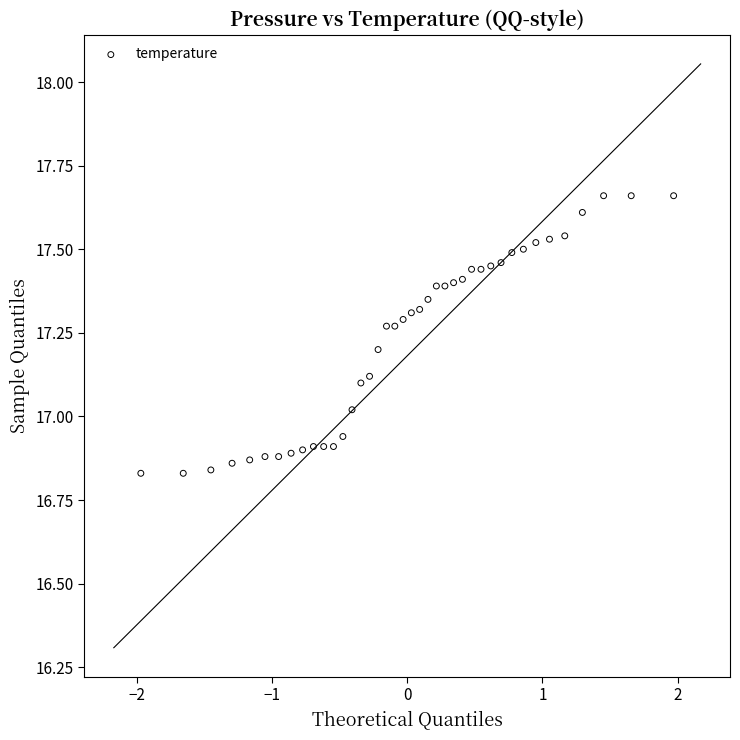

What is the range of X values (max minus min)?

3.9